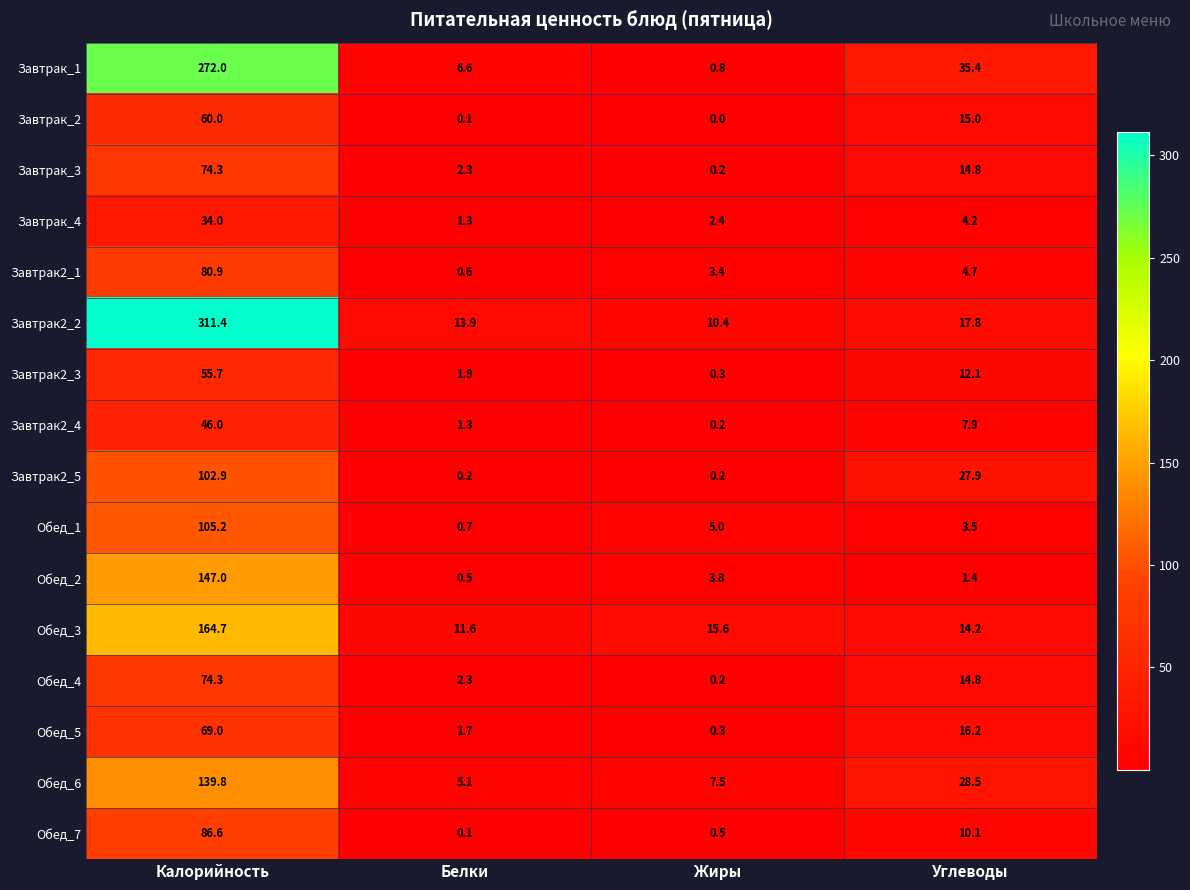

At how many categories does at least one series exceed 128?

1